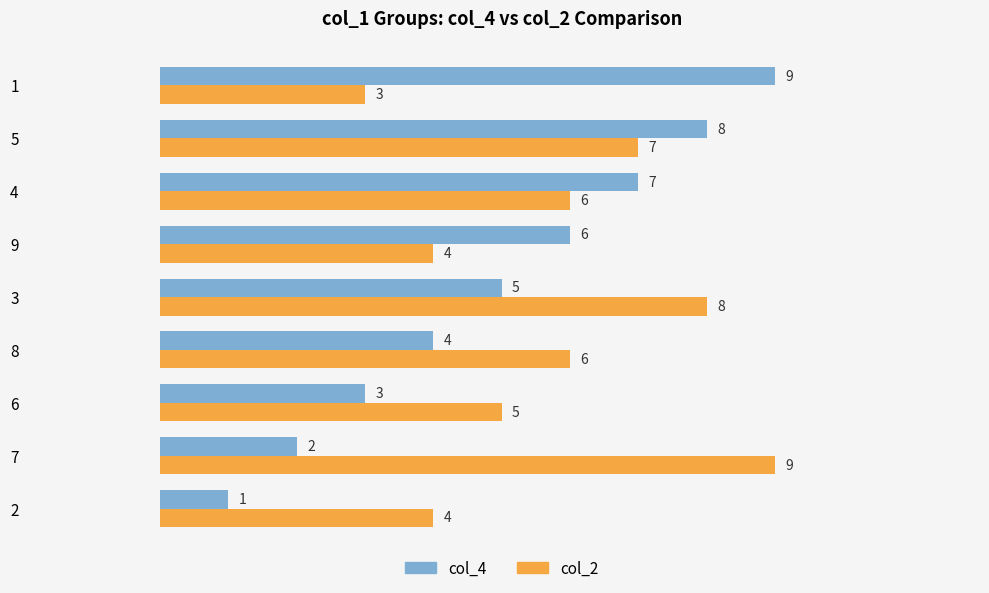

What is the maximum value for col_2?

9